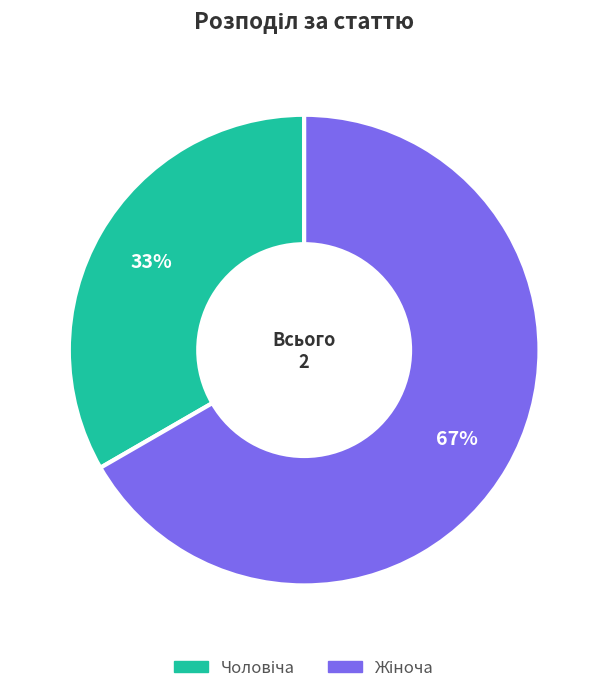

To the nearest percent, what is the average slice percentage?

50%